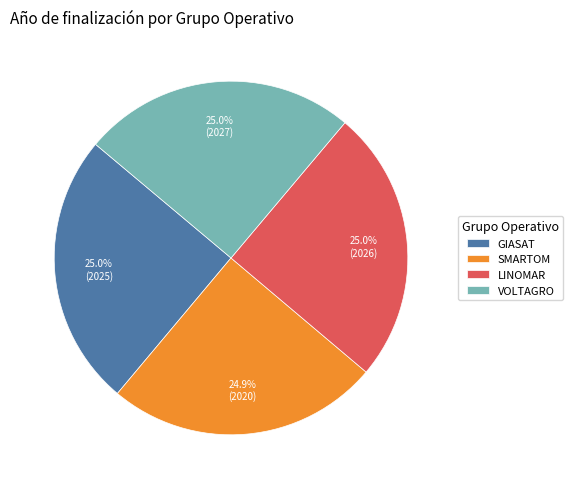

To the nearest percent, what portion does LINOMAR represent?

25%